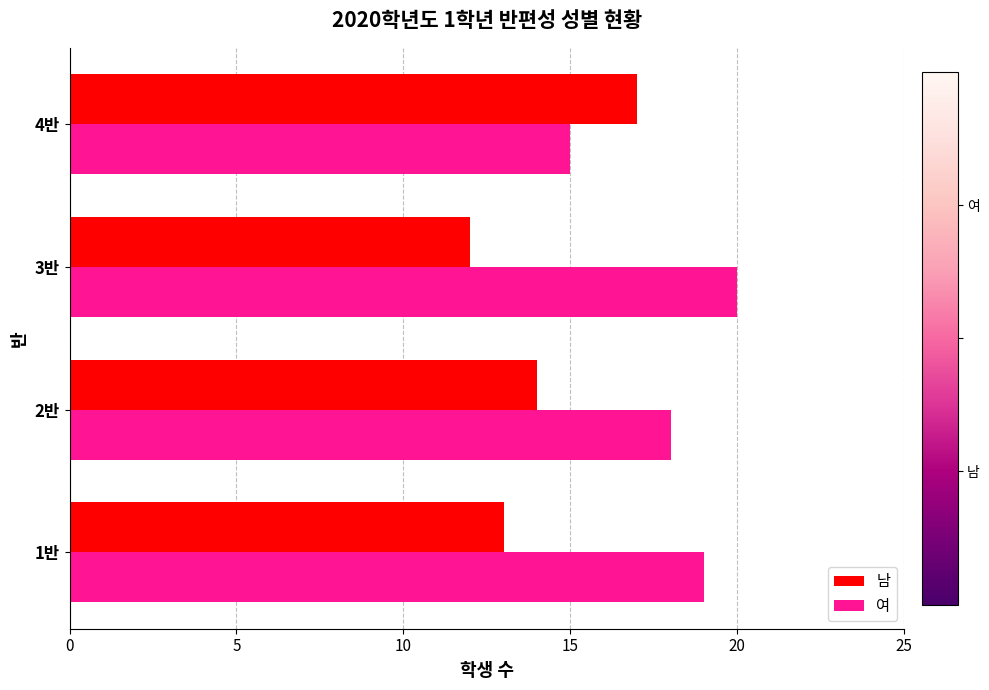

What is the minimum value shown in the chart?

12